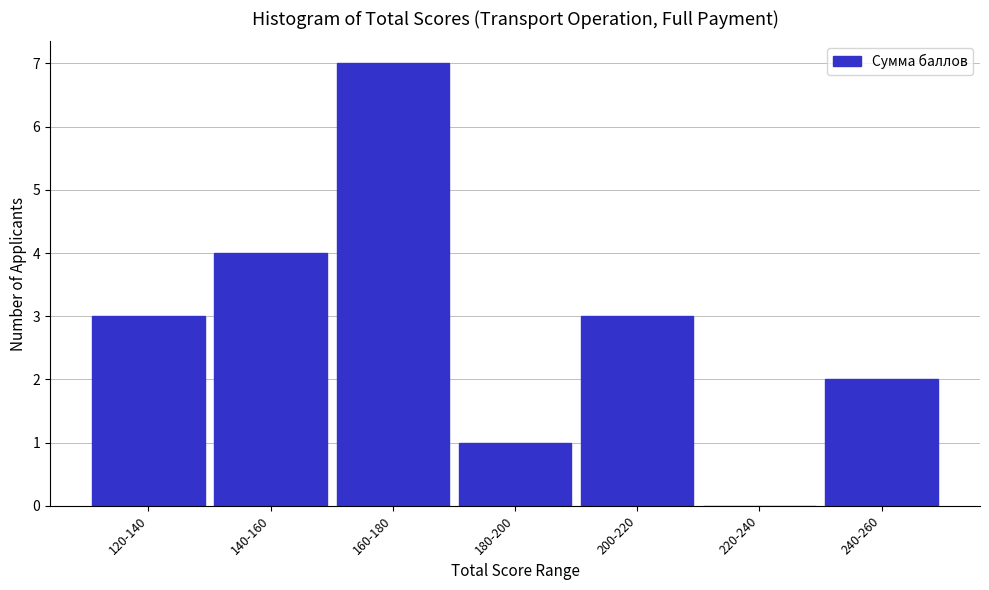

Reading left to right, extract all data points from this chart.

120-140=3	140-160=4	160-180=7	180-200=1	200-220=3	220-240=0	240-260=2